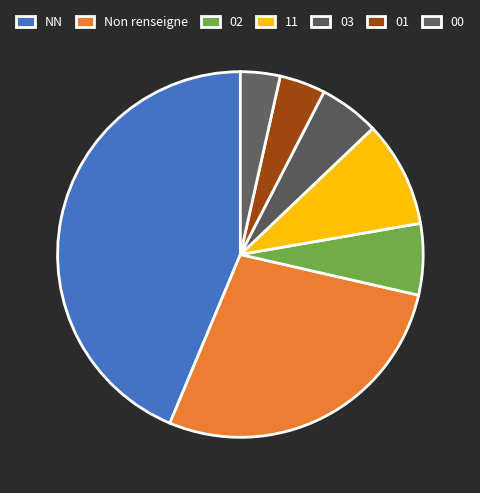

Count the number of slices in the pie.

7